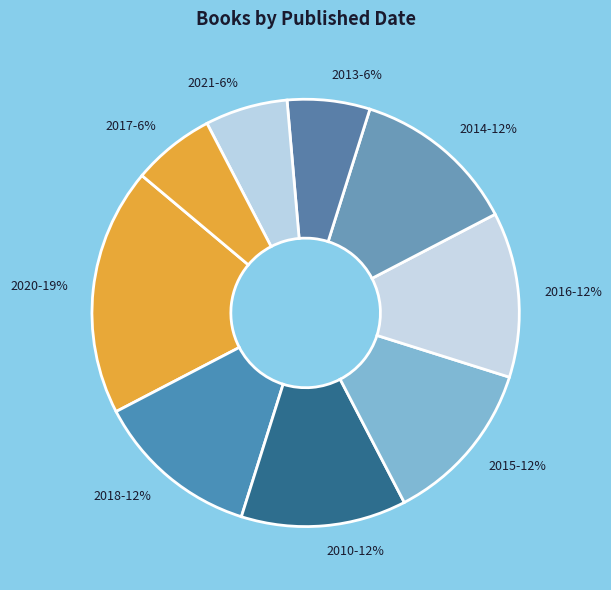

True or false: 2017 accounts for 6% of the total.

True